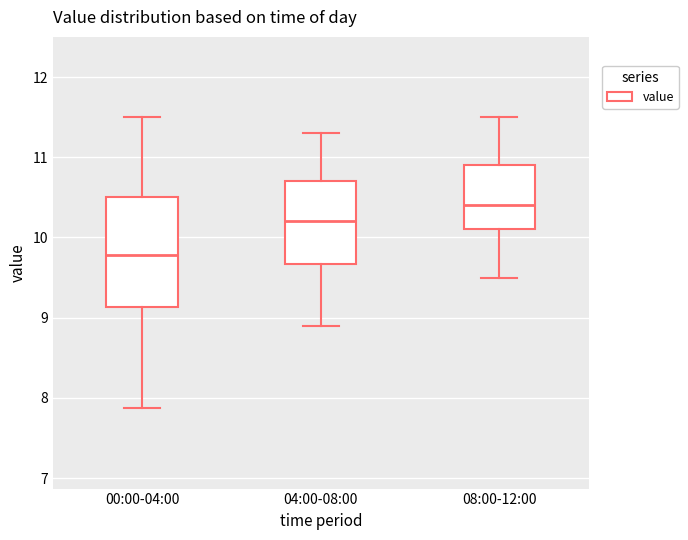

Reading left to right, transcribe this box plot: for each box, give where its median line is, the range the box spans, and where its two whiskers end, as read against the y-axis. The values are not printed on the chart, so give them approximately, as read against the axis.

00:00-04:00: median 9.8, box 9.1 to 10.5, whiskers 7.9 to 11.5
04:00-08:00: median 10.2, box 9.7 to 10.7, whiskers 8.9 to 11.3
08:00-12:00: median 10.4, box 10.1 to 10.9, whiskers 9.5 to 11.5